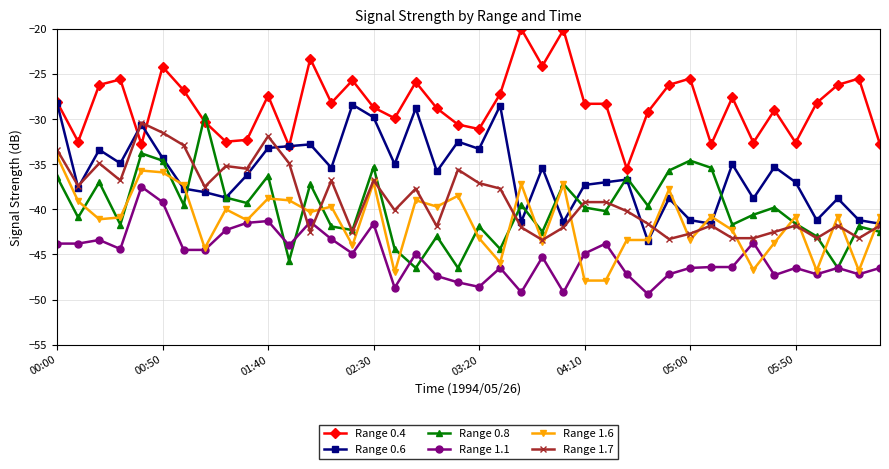

What is the minimum value shown in the chart?

-49.4